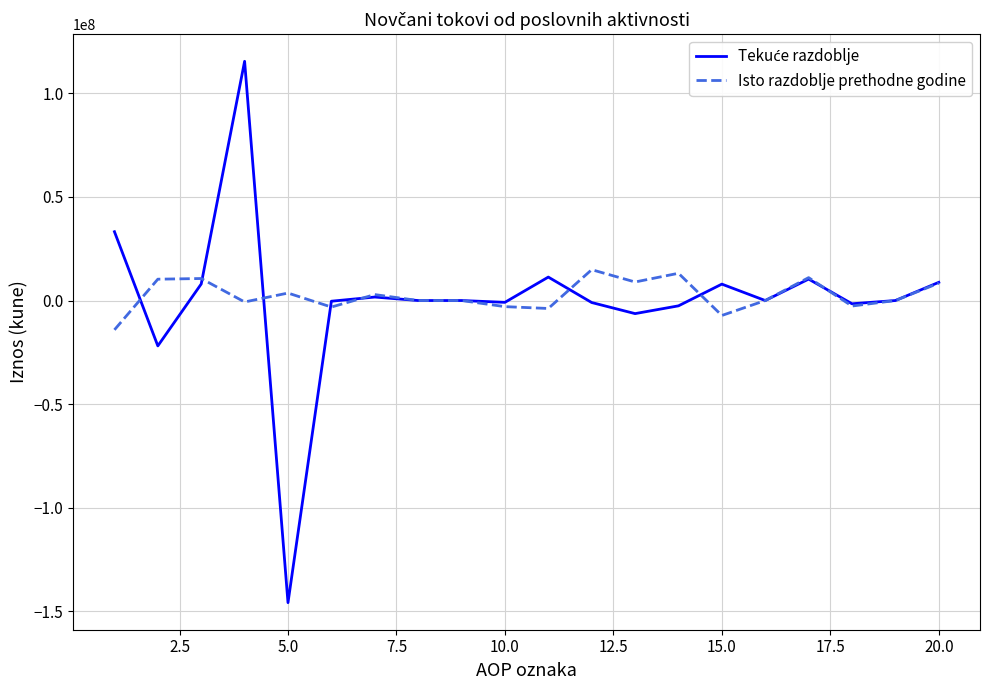

What is the greatest value displayed?

115510053